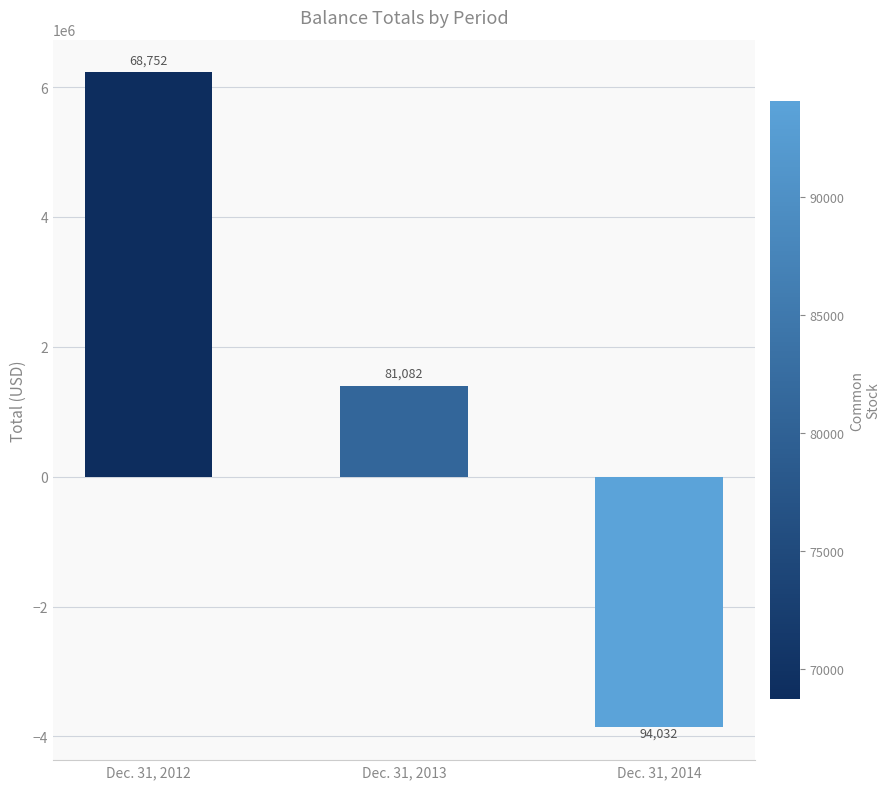

How many bars are there in total?

3